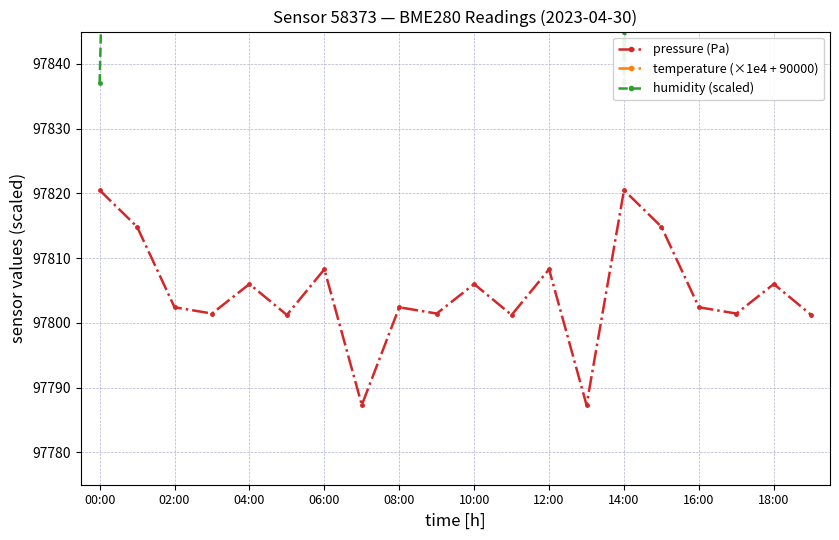

Rank the series by their maximum value, from highest to lowest.

temperature (×1e4 + 90000), humidity (scaled), pressure (Pa)